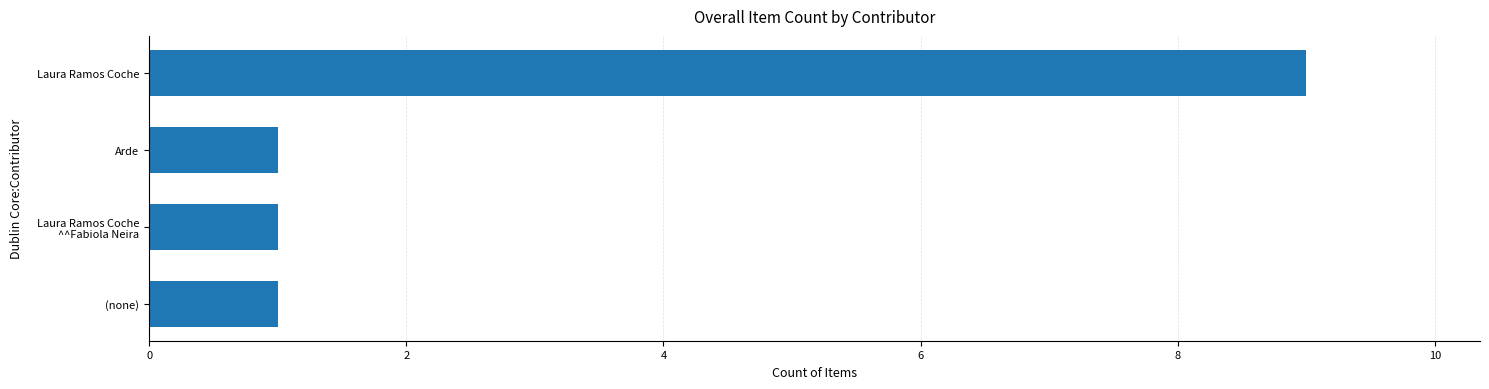

How many values are between 1 and 9?

4